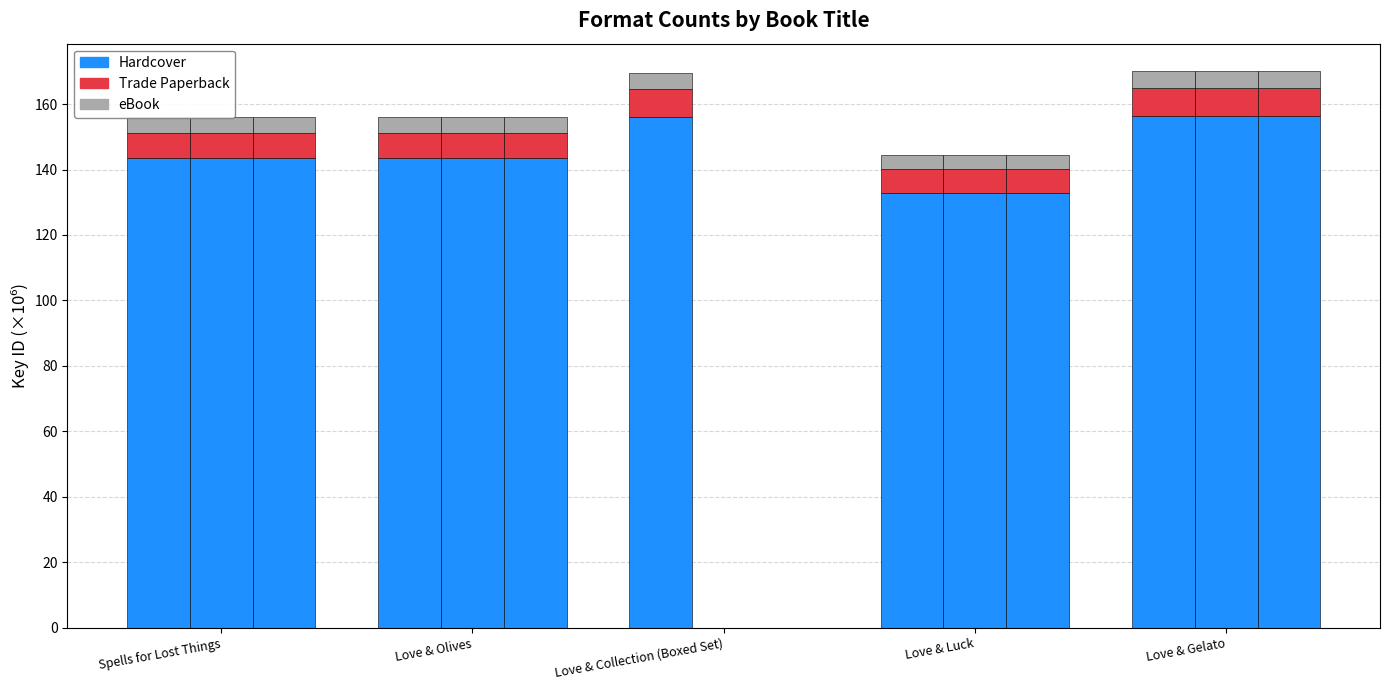

What is the value of the eBook bar at the 2nd from the left?

143.4